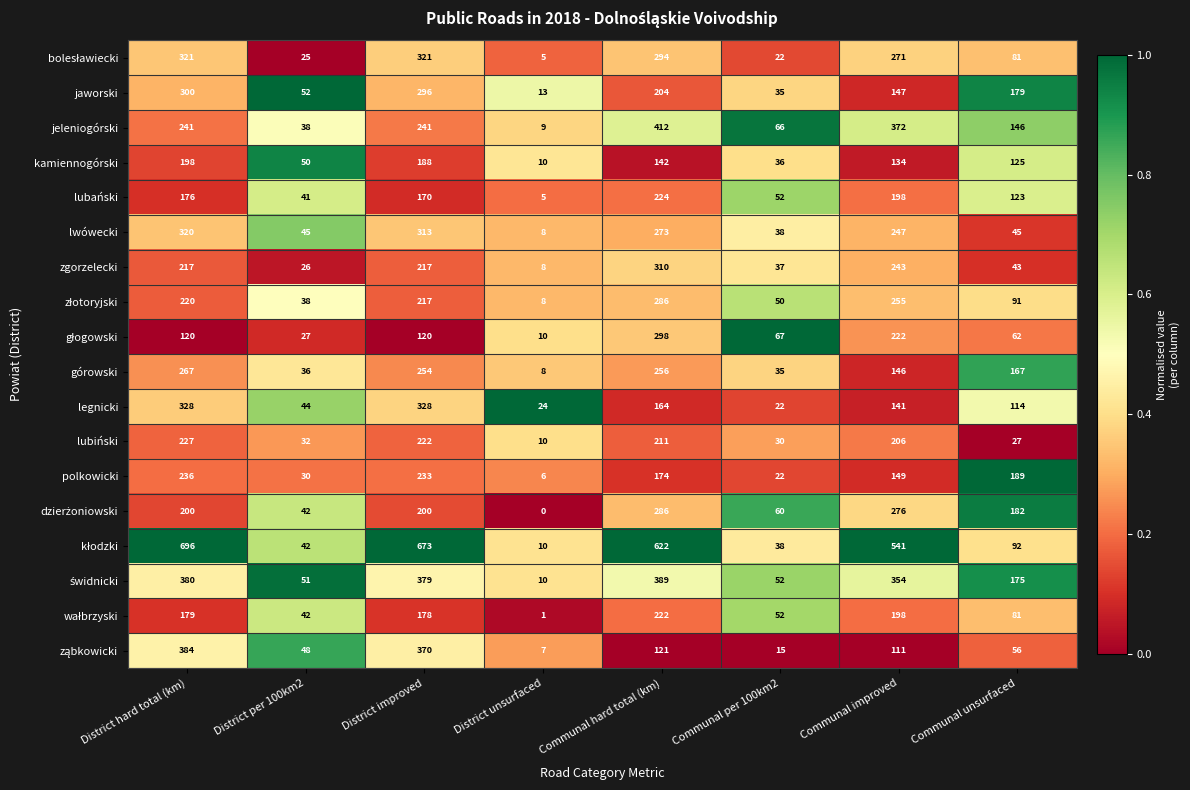

Which label corresponds to the smallest value in the chart?

District unsurfaced